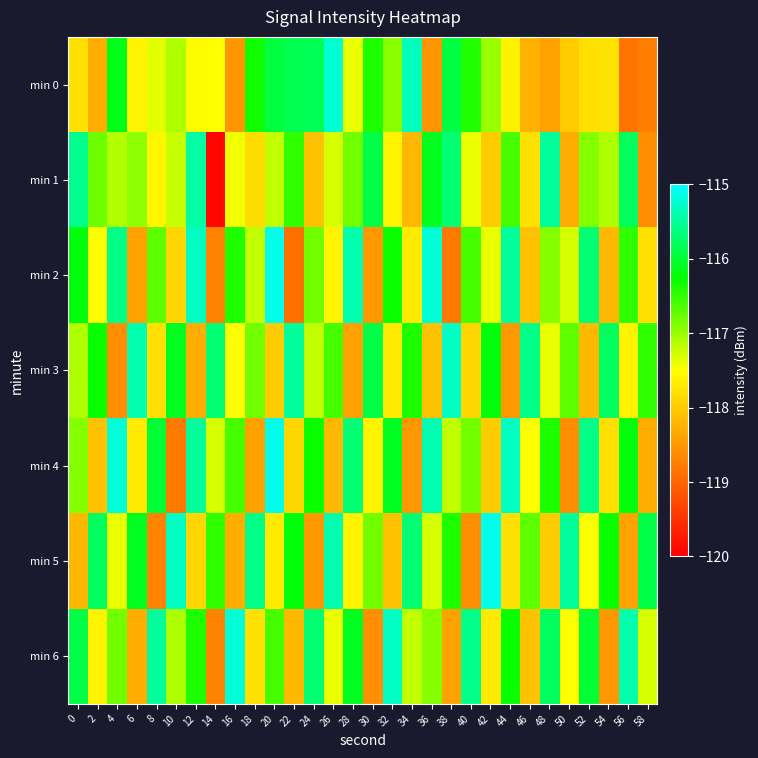

At how many categories does at least one series exceed -119?

30